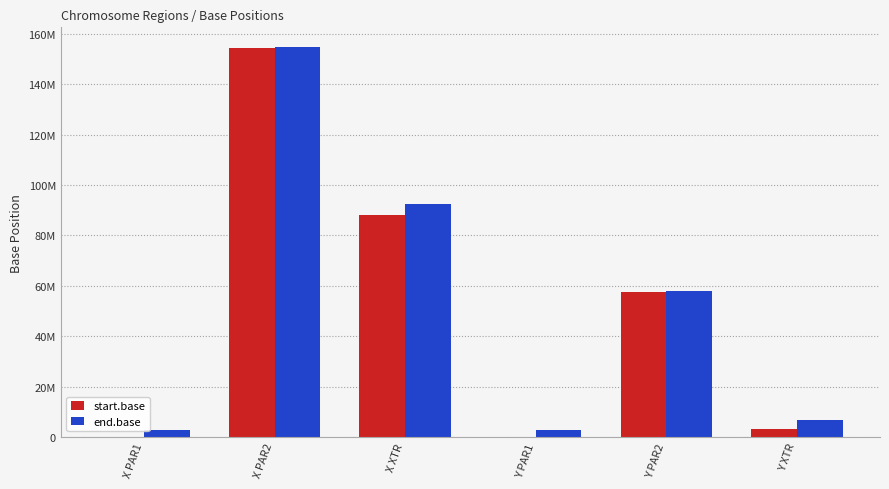

True or false: end.base has a value of 6603100 at Y XTR.

True